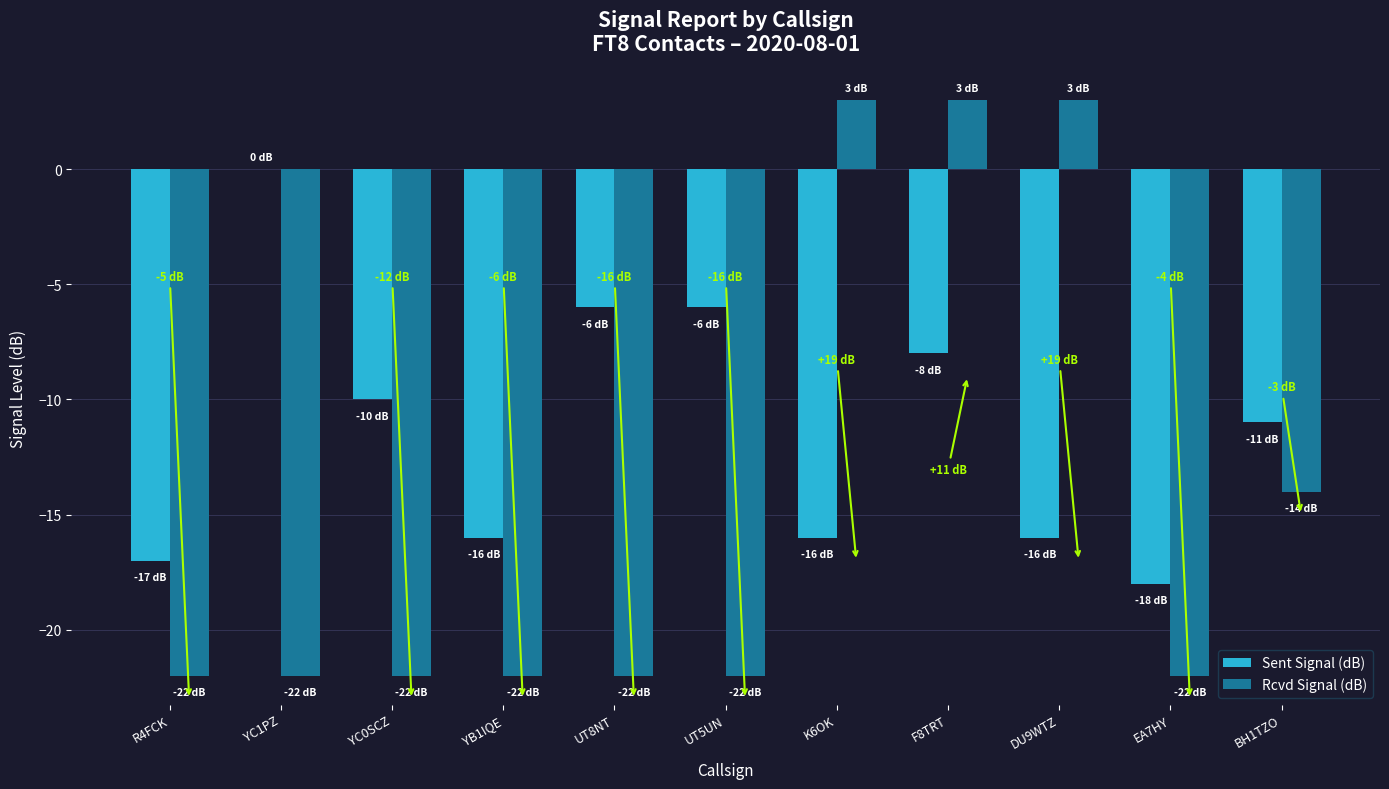

Which series changed the most between K6OK and EA7HY?

Rcvd Signal (dB)